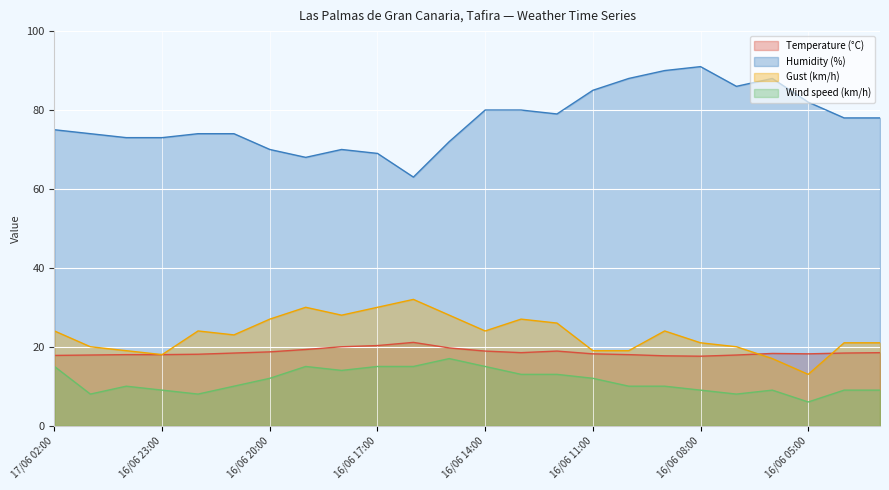

Reading left to right, list all the values displayed in this chart.

Temperature (°C): 17/06 02:00=17.8	17/06 01:00=17.9	17/06 00:00=18.0	16/06 23:00=18.0	16/06 22:00=18.1	16/06 21:00=18.4	16/06 20:00=18.7	16/06 19:00=19.3	16/06 18:00=20.0	16/06 17:00=20.3	16/06 16:00=21.1	16/06 15:00=19.7	16/06 14:00=18.9	16/06 13:00=18.5	16/06 12:00=18.9	16/06 11:00=18.2	16/06 10:00=18.0	16/06 09:00=17.7	16/06 08:00=17.6	16/06 07:00=17.9	16/06 06:00=18.3	16/06 05:00=18.2	16/06 04:00=18.4	16/06 03:00=18.5
Humidity (%): 17/06 02:00=75.0	17/06 01:00=74.0	17/06 00:00=73.0	16/06 23:00=73.0	16/06 22:00=74.0	16/06 21:00=74.0	16/06 20:00=70.0	16/06 19:00=68.0	16/06 18:00=70.0	16/06 17:00=69.0	16/06 16:00=63.0	16/06 15:00=72.0	16/06 14:00=80.0	16/06 13:00=80.0	16/06 12:00=79.0	16/06 11:00=85.0	16/06 10:00=88.0	16/06 09:00=90.0	16/06 08:00=91.0	16/06 07:00=86.0	16/06 06:00=88.0	16/06 05:00=82.0	16/06 04:00=78.0	16/06 03:00=78.0
Gust (km/h): 17/06 02:00=24.0	17/06 01:00=20.0	17/06 00:00=19.0	16/06 23:00=18.0	16/06 22:00=24.0	16/06 21:00=23.0	16/06 20:00=27.0	16/06 19:00=30.0	16/06 18:00=28.0	16/06 17:00=30.0	16/06 16:00=32.0	16/06 15:00=28.0	16/06 14:00=24.0	16/06 13:00=27.0	16/06 12:00=26.0	16/06 11:00=19.0	16/06 10:00=19.0	16/06 09:00=24.0	16/06 08:00=21.0	16/06 07:00=20.0	16/06 06:00=17.0	16/06 05:00=13.0	16/06 04:00=21.0	16/06 03:00=21.0
Wind speed (km/h): 17/06 02:00=15.0	17/06 01:00=8.0	17/06 00:00=10.0	16/06 23:00=9.0	16/06 22:00=8.0	16/06 21:00=10.0	16/06 20:00=12.0	16/06 19:00=15.0	16/06 18:00=14.0	16/06 17:00=15.0	16/06 16:00=15.0	16/06 15:00=17.0	16/06 14:00=15.0	16/06 13:00=13.0	16/06 12:00=13.0	16/06 11:00=12.0	16/06 10:00=10.0	16/06 09:00=10.0	16/06 08:00=9.0	16/06 07:00=8.0	16/06 06:00=9.0	16/06 05:00=6.0	16/06 04:00=9.0	16/06 03:00=9.0